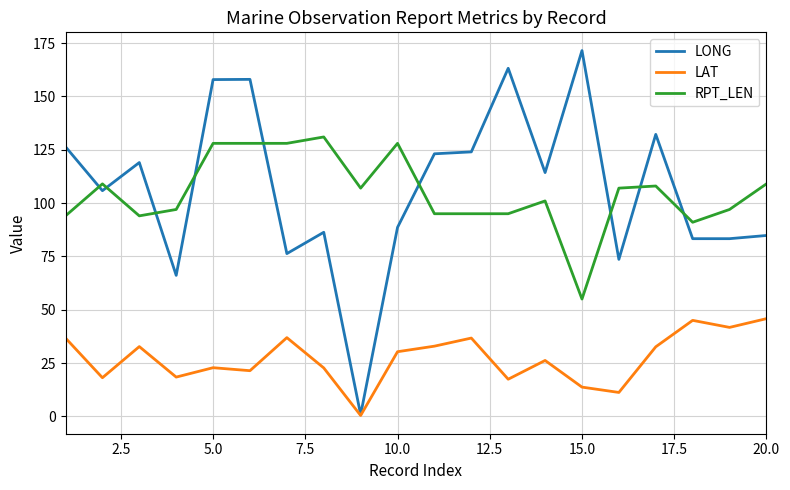

List the series in order of their peak value, highest first.

LONG, RPT_LEN, LAT